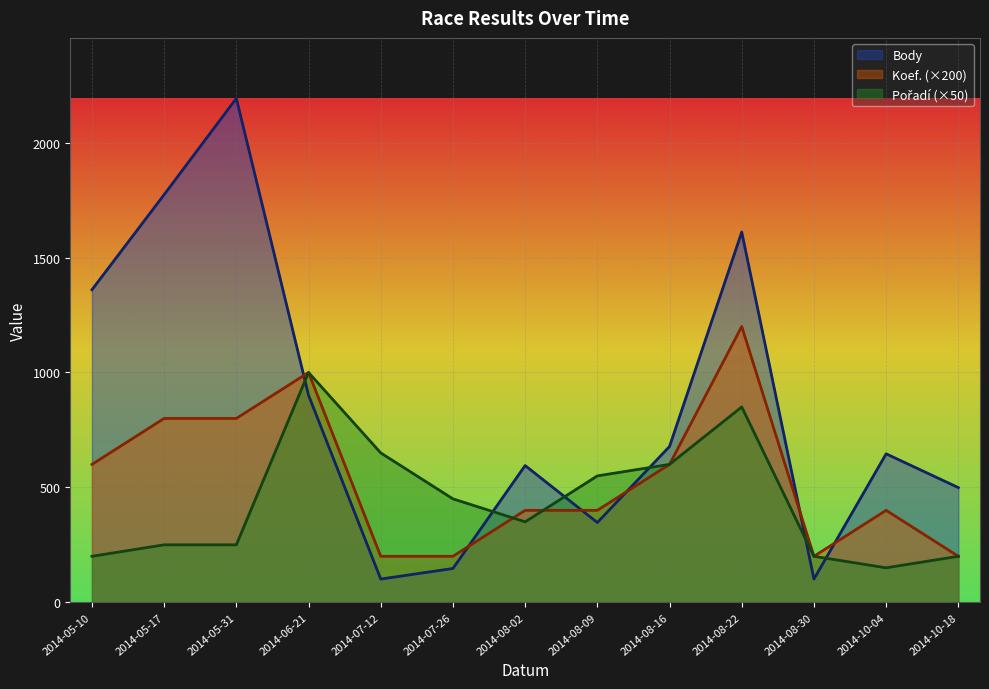

Reading right to left, extract all data points from this chart.

Body: 2014-10-18=499	2014-10-04=646	2014-08-30=101	2014-08-22=1611	2014-08-16=678	2014-08-09=347	2014-08-02=595	2014-07-26=147	2014-07-12=101	2014-06-21=901	2014-05-31=2193	2014-05-17=1774	2014-05-10=1360
Koef. (×200): 2014-10-18=200	2014-10-04=400	2014-08-30=200	2014-08-22=1200	2014-08-16=600	2014-08-09=400	2014-08-02=400	2014-07-26=200	2014-07-12=200	2014-06-21=1000	2014-05-31=800	2014-05-17=800	2014-05-10=600
Pořadí (×50): 2014-10-18=200	2014-10-04=150	2014-08-30=200	2014-08-22=850	2014-08-16=600	2014-08-09=550	2014-08-02=350	2014-07-26=450	2014-07-12=650	2014-06-21=1000	2014-05-31=250	2014-05-17=250	2014-05-10=200